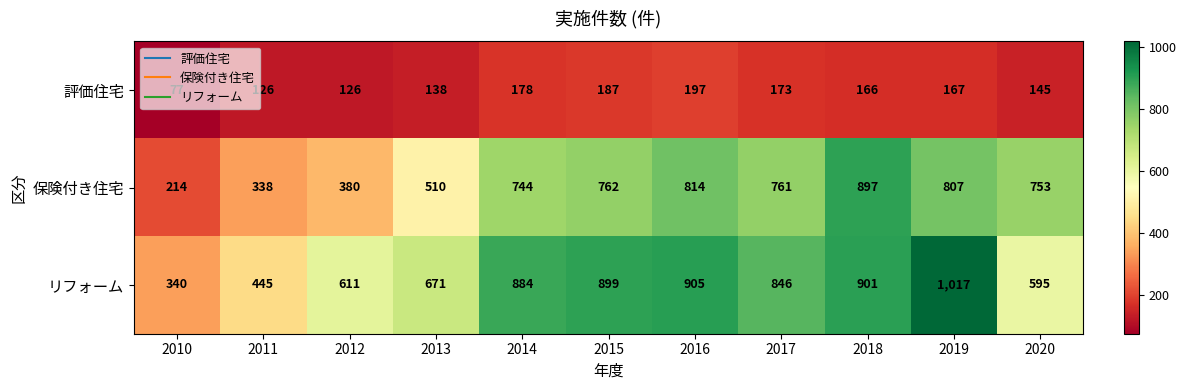

Where is 保険付き住宅 nearest to the value 555?

2013